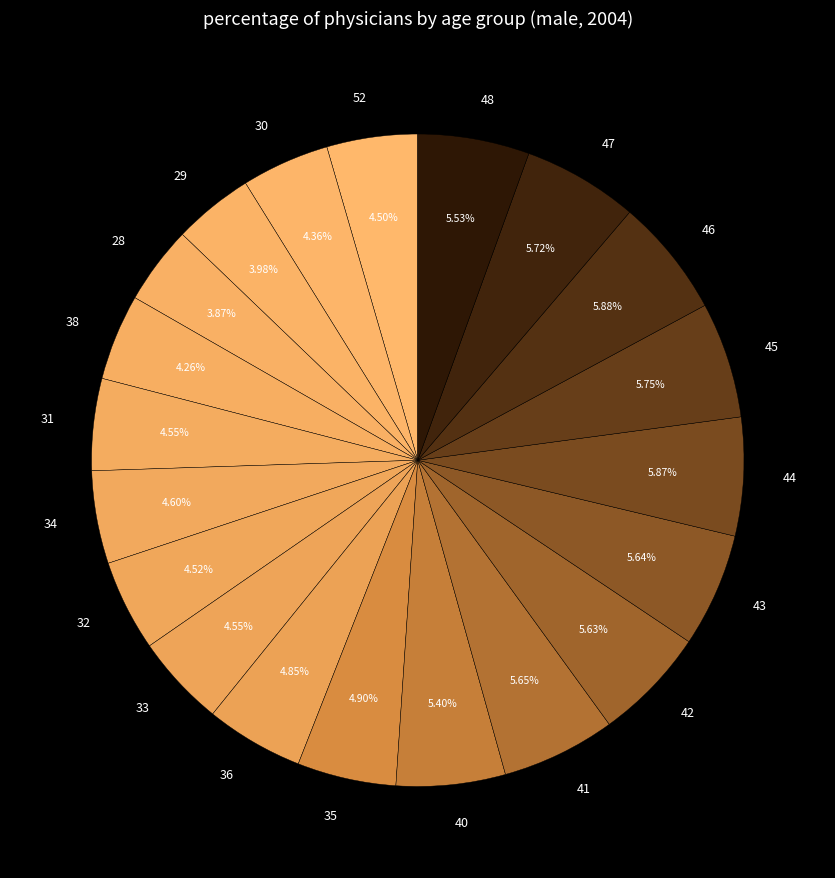

Do 41 and 44 together represent more than half of the pie?

No